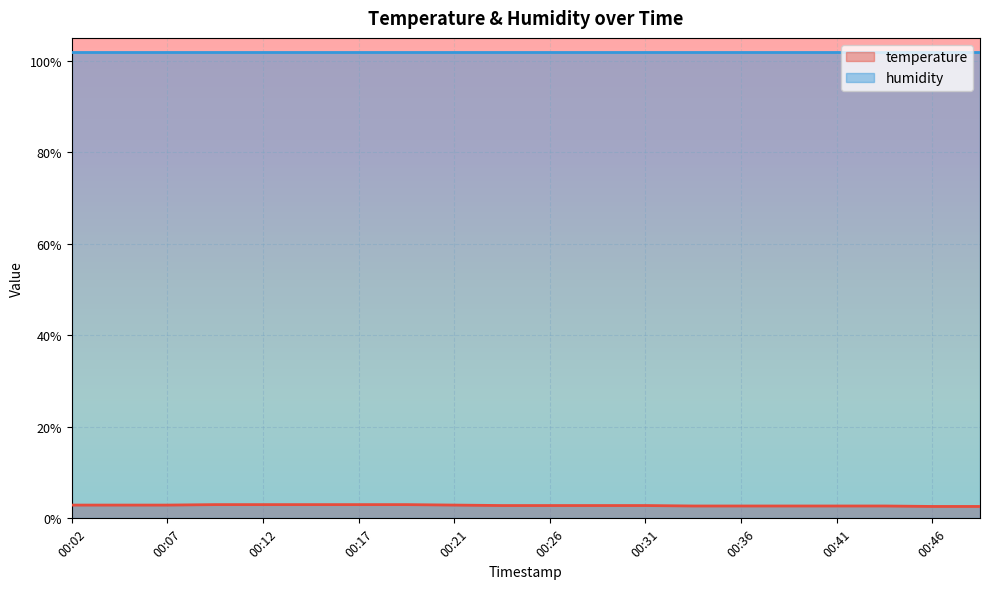

At which category does the chart reach its minimum across all series?

00:46